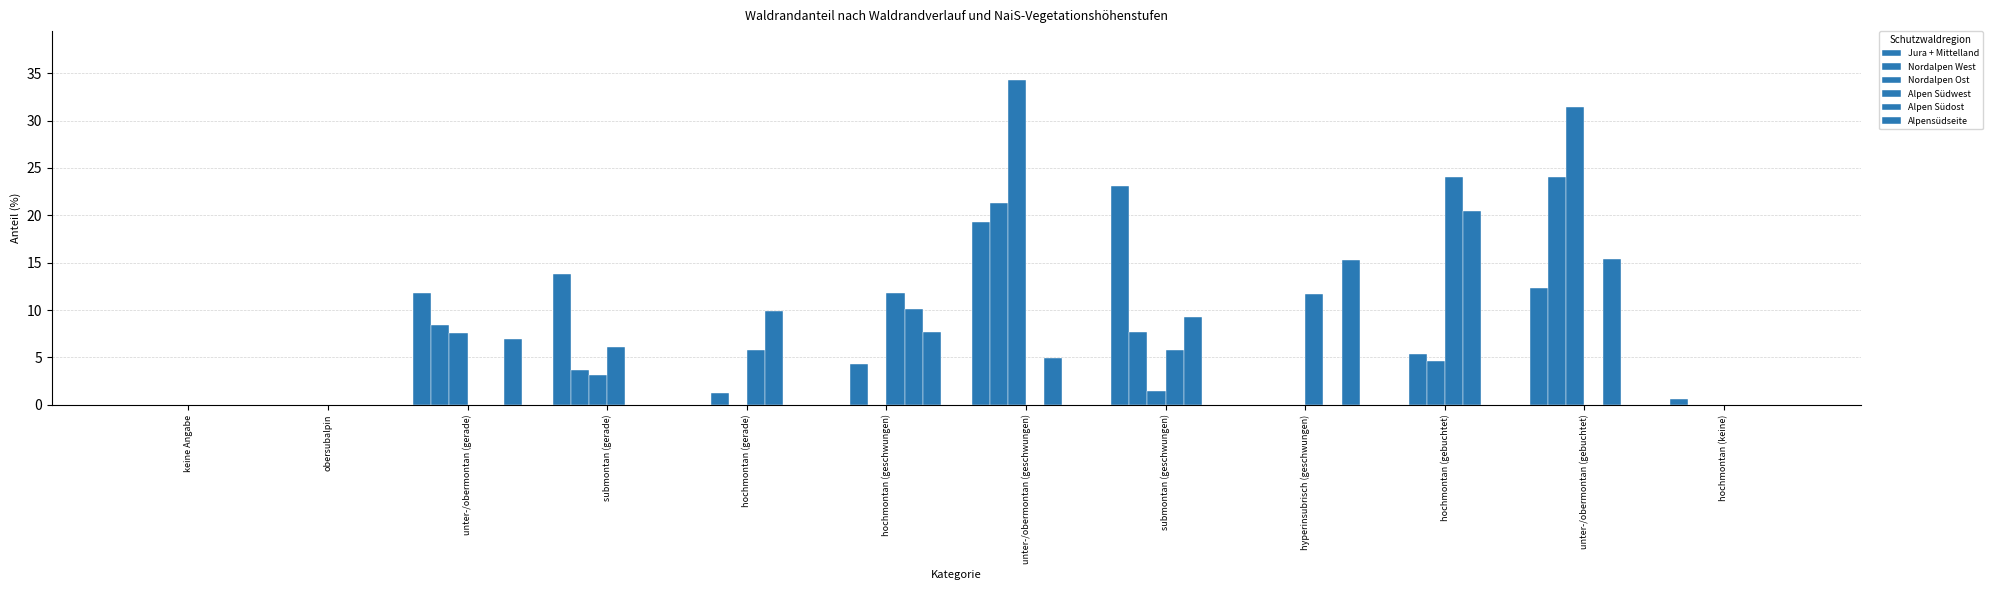

At which label does Alpen Südost first exceed 4?

hochmontan (gerade)